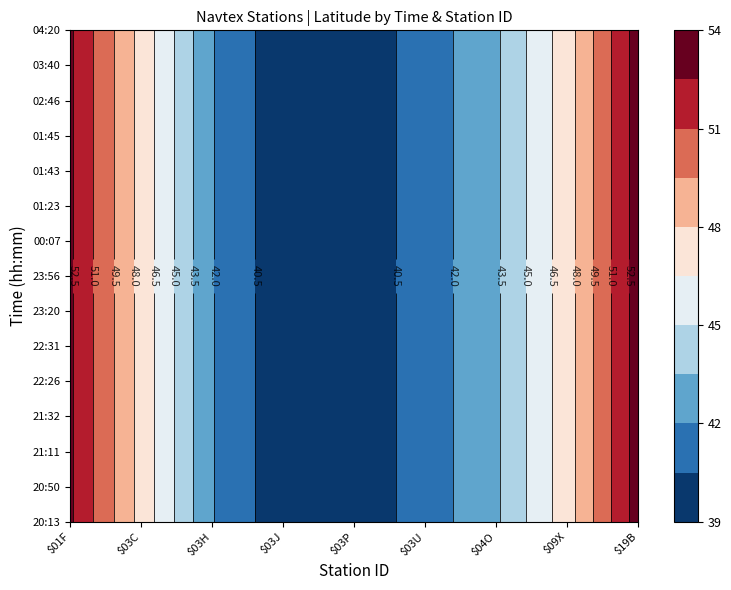

List the series in order of their peak value, highest first.

20:13, 20:50, 22:26, 23:20, 21:32, 21:11, 22:31, 23:56, 00:07, 01:23, 01:43, 01:45, 02:46, 03:40, 04:20